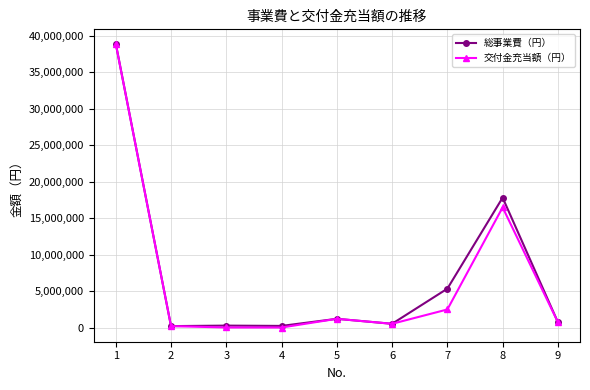

Rank the series at 7 from highest to lowest value.

総事業費（円）, 交付金充当額（円）